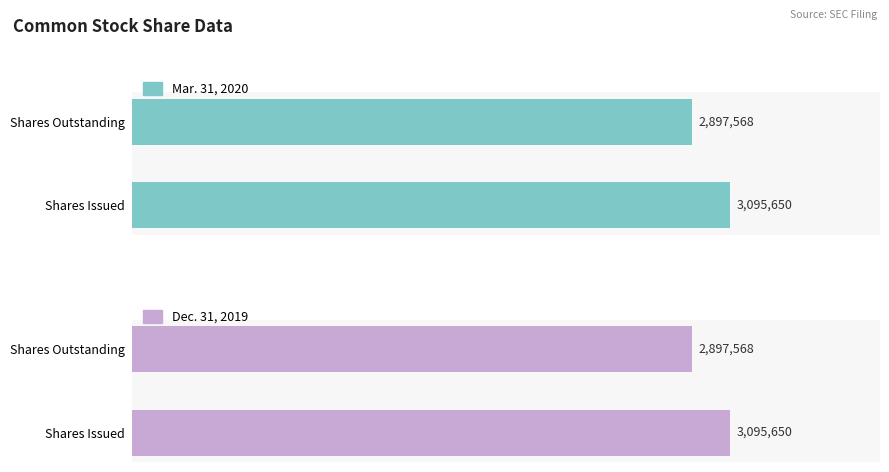

True or false: Mar. 31, 2020 has a value of 2897568 at Shares Outstanding.

True